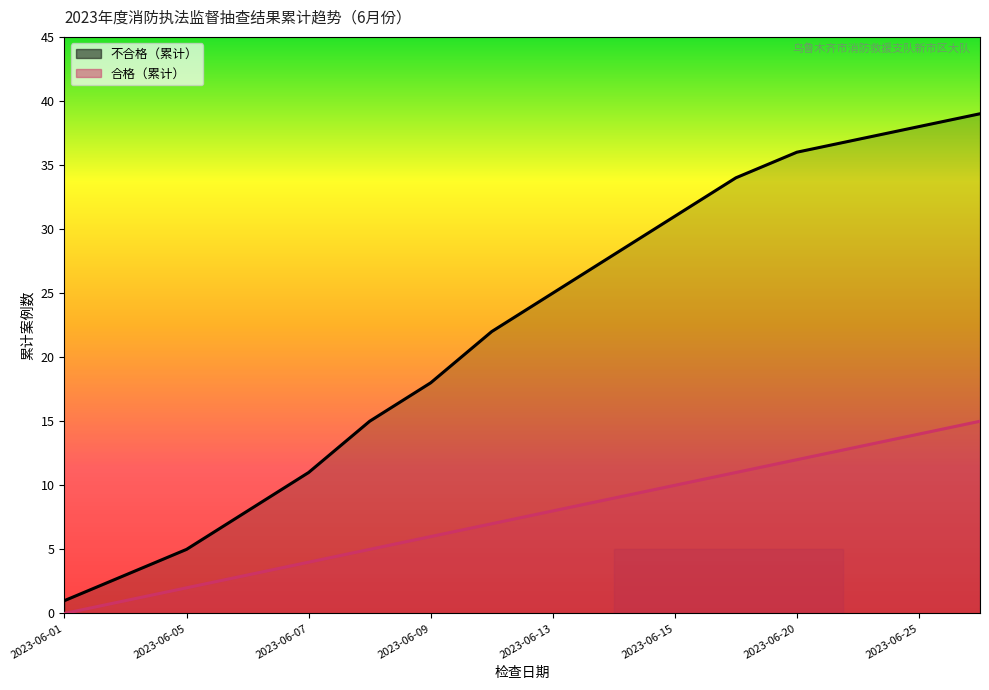

Which series changed the most between 2023-06-07 and 2023-06-19?

不合格